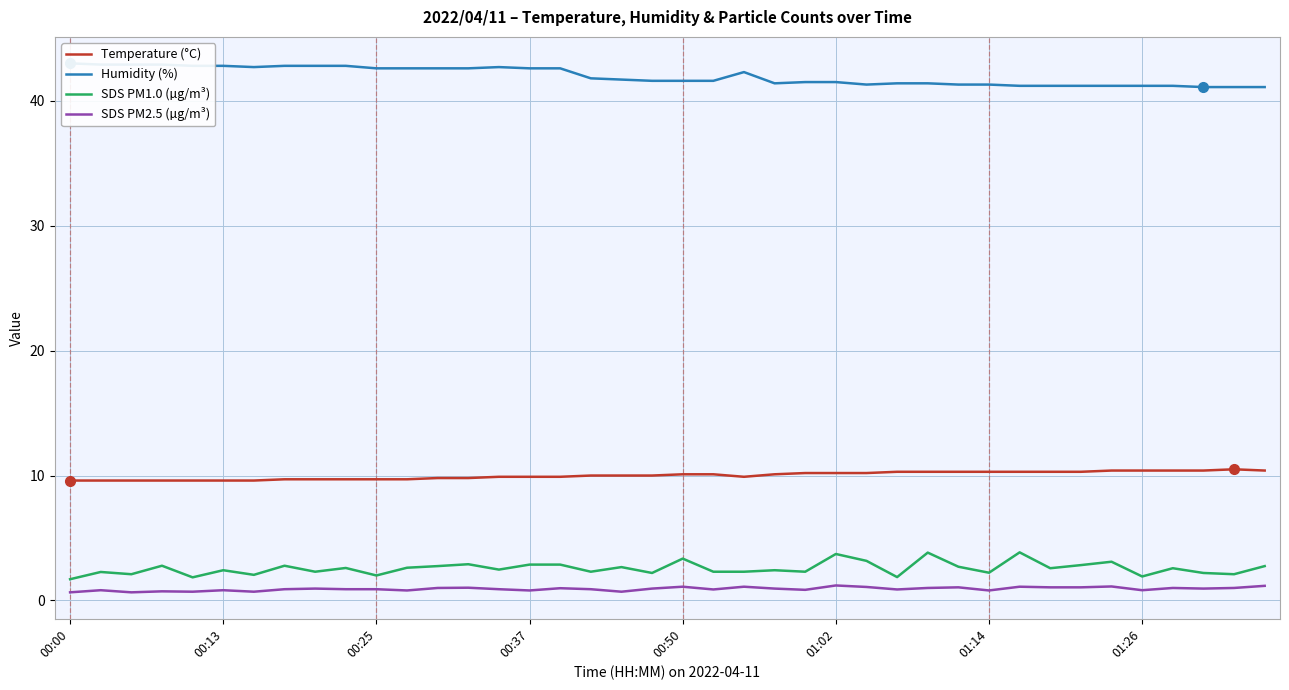

What is the highest value of the SDS PM2.5 (µg/m³) series?

1.2